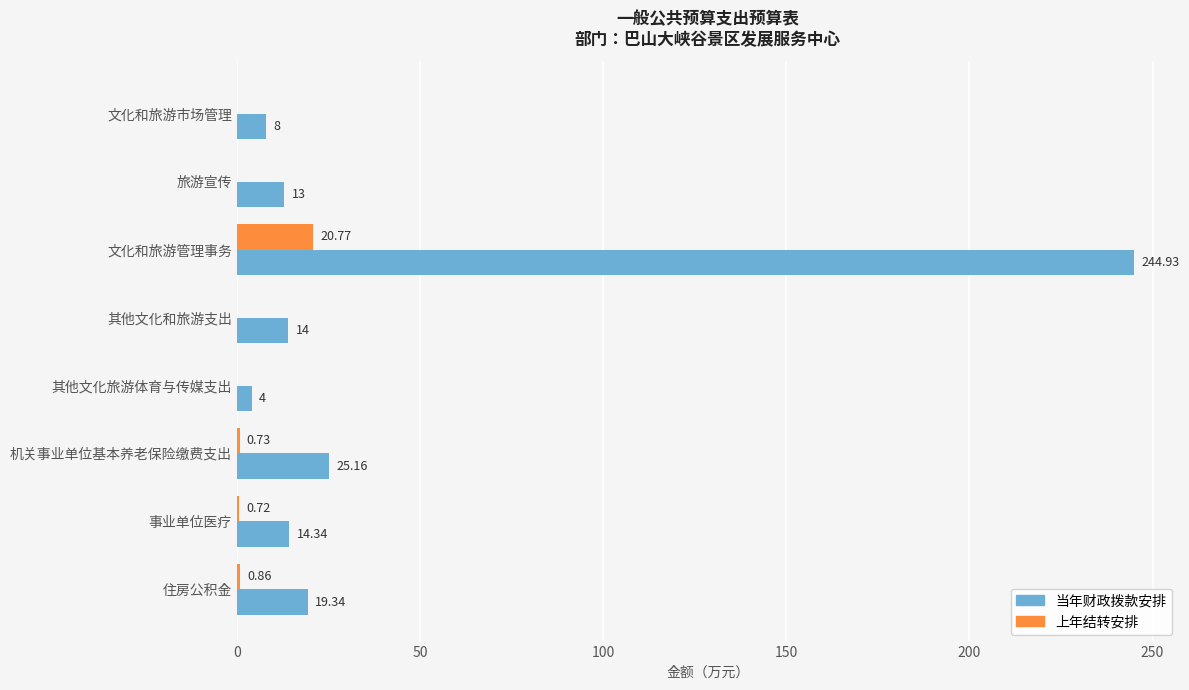

What is the maximum value shown in the chart?

244.9